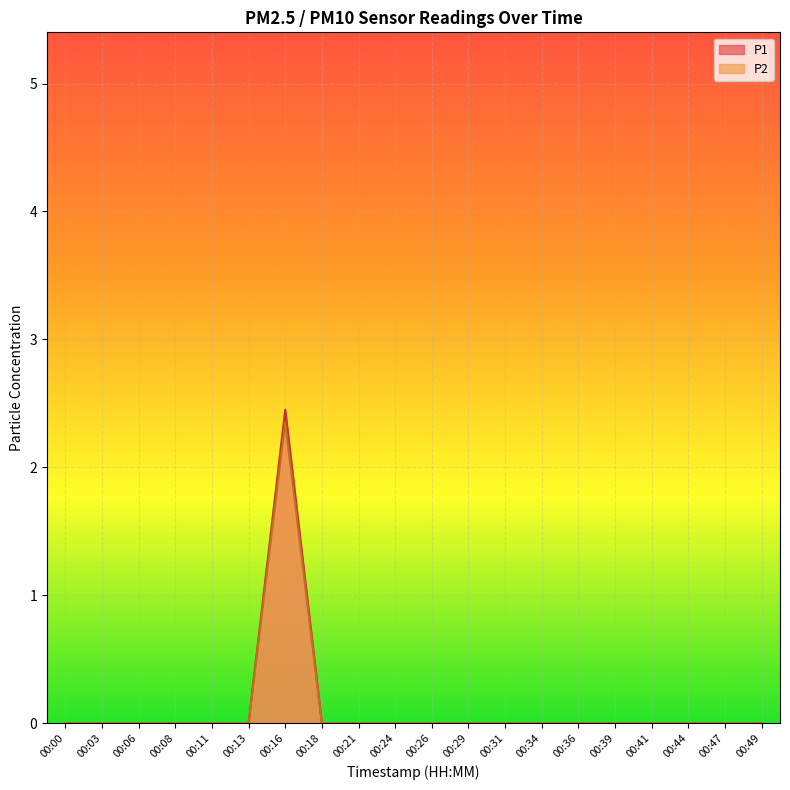

True or false: P2 and P1 intersect in this chart.

False